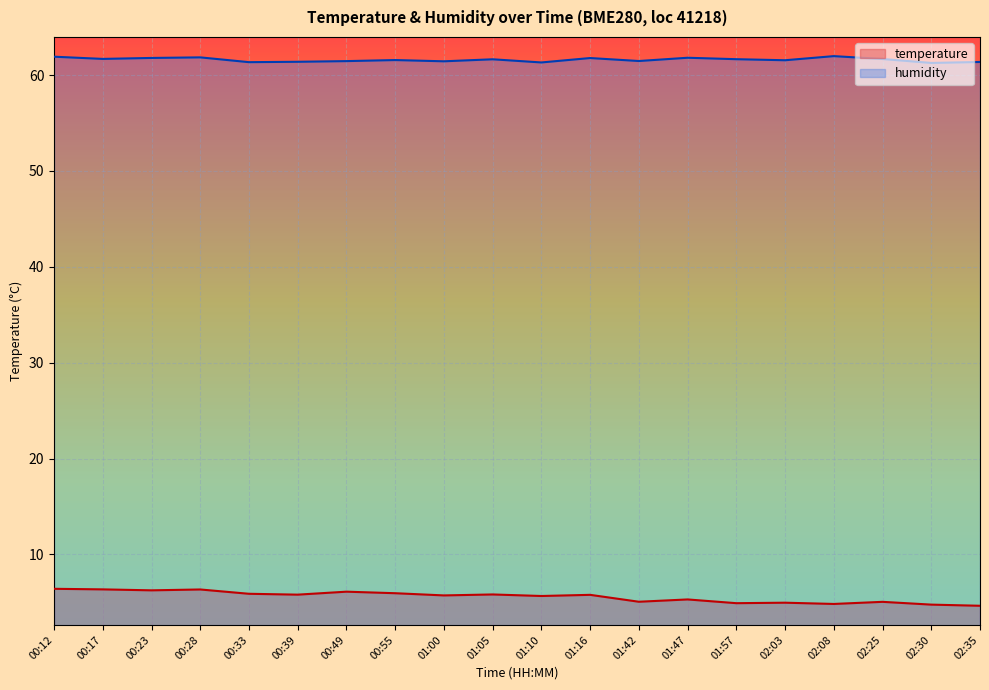

Reading left to right, extract all data points from this chart.

temperature: 00:12=6.4	00:17=6.3	00:23=6.2	00:28=6.3	00:33=5.9	00:39=5.8	00:49=6.1	00:55=6.0	01:00=5.7	01:05=5.8	01:10=5.7	01:16=5.8	01:42=5.1	01:47=5.3	01:57=4.9	02:03=5.0	02:08=4.8	02:25=5.0	02:30=4.8	02:35=4.6
humidity: 00:12=61.9	00:17=61.7	00:23=61.8	00:28=61.9	00:33=61.4	00:39=61.4	00:49=61.5	00:55=61.6	01:00=61.4	01:05=61.6	01:10=61.3	01:16=61.8	01:42=61.5	01:47=61.8	01:57=61.7	02:03=61.5	02:08=62.0	02:25=61.7	02:30=61.3	02:35=61.4